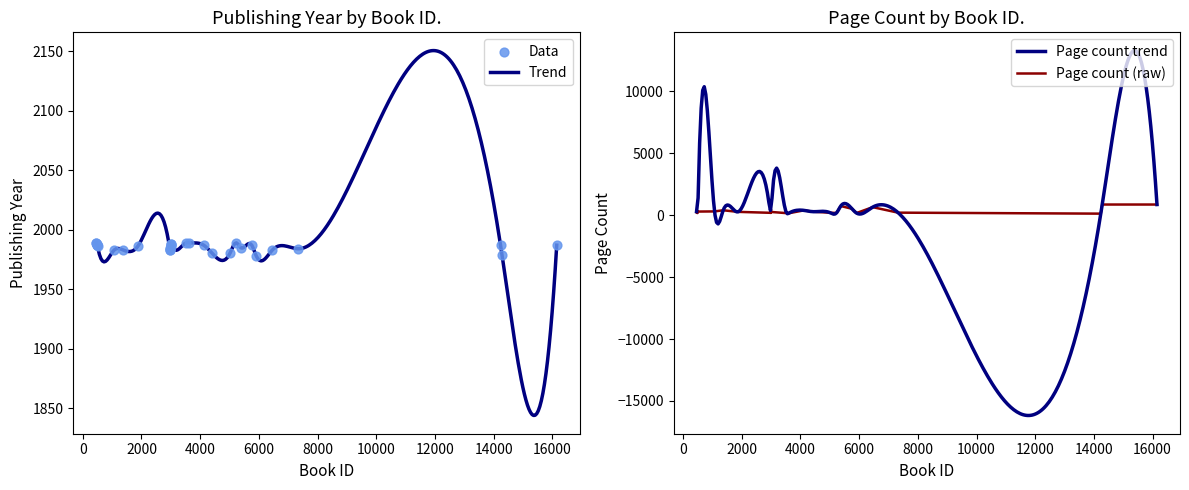

Which series has the largest total across all categories?

publishingYear